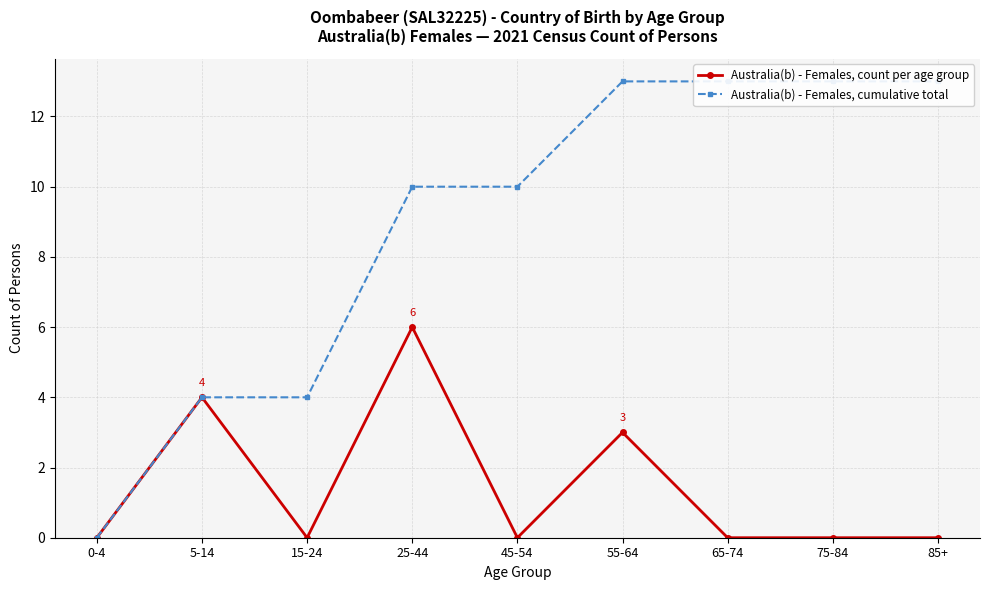

What is the sum of the Australia(b) - Females, count per age group values at 25-44 and 0-4?

6